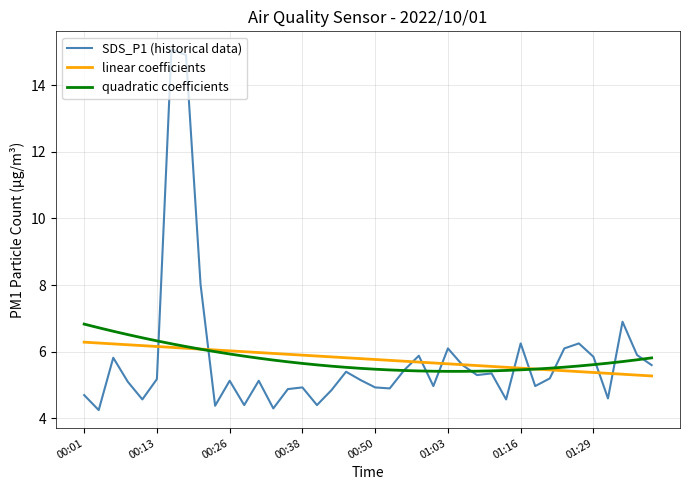

What is the minimum value for linear coefficients?

5.3